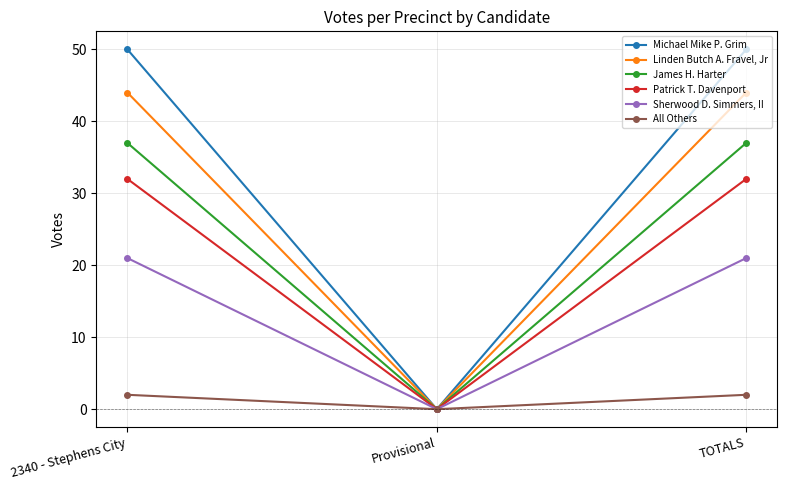

Reading left to right, transcribe all the data shown in this chart.

Michael Mike P. Grim: 2340 - Stephens City=50	Provisional=0	TOTALS=50
Linden Butch A. Fravel, Jr: 2340 - Stephens City=44	Provisional=0	TOTALS=44
James H. Harter: 2340 - Stephens City=37	Provisional=0	TOTALS=37
Patrick T. Davenport: 2340 - Stephens City=32	Provisional=0	TOTALS=32
Sherwood D. Simmers, II: 2340 - Stephens City=21	Provisional=0	TOTALS=21
All Others: 2340 - Stephens City=2	Provisional=0	TOTALS=2